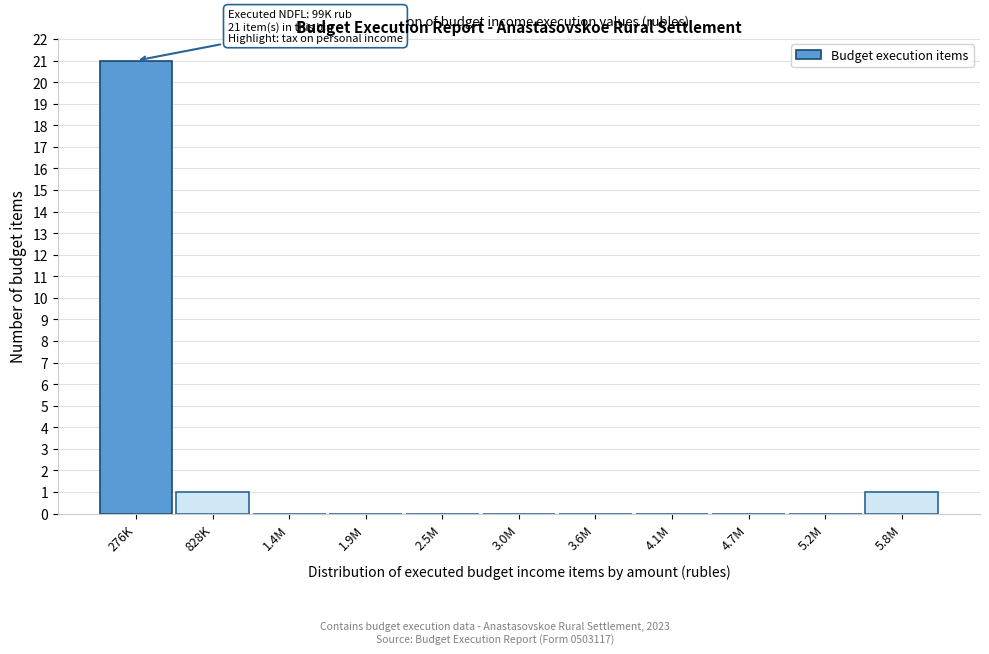

Reading left to right, what are all the values shown in this chart?

276K=21	828K=1	1.4M=0	1.9M=0	2.5M=0	3.0M=0	3.6M=0	4.1M=0	4.7M=0	5.2M=0	5.8M=1